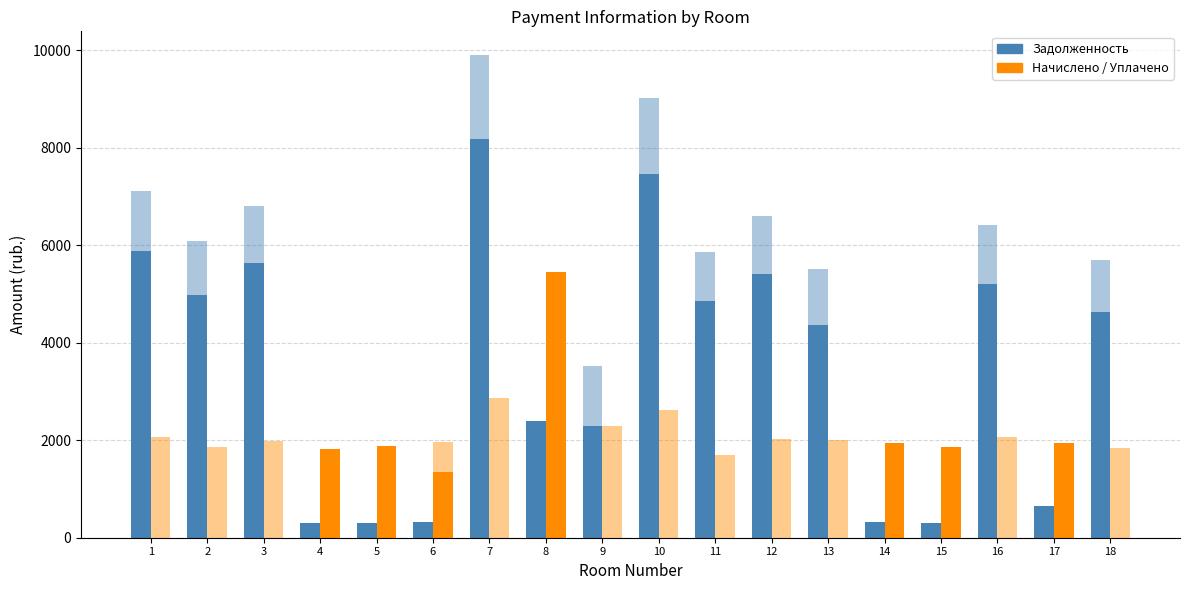

What is the difference between the maximum and minimum values in the uplateno series?

5441.9